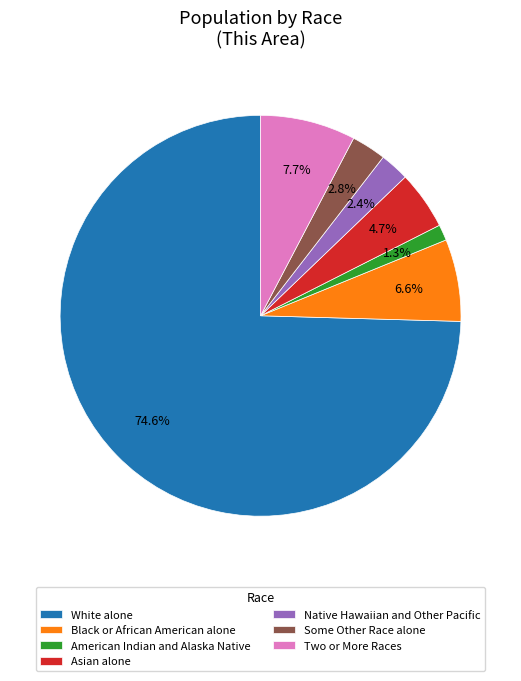

Count the number of slices in the pie.

7